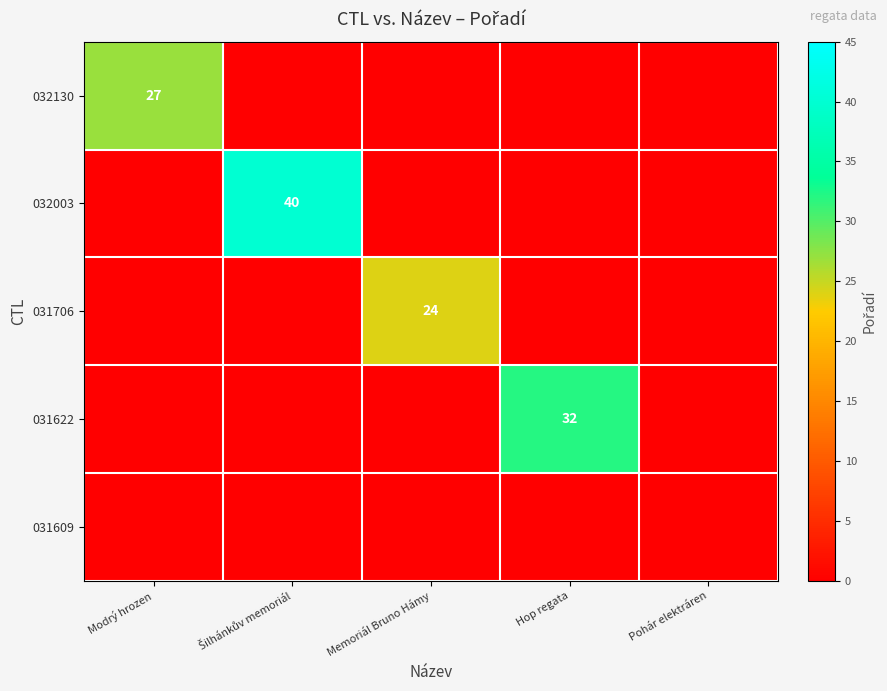

Count the number of categories in the chart.

5